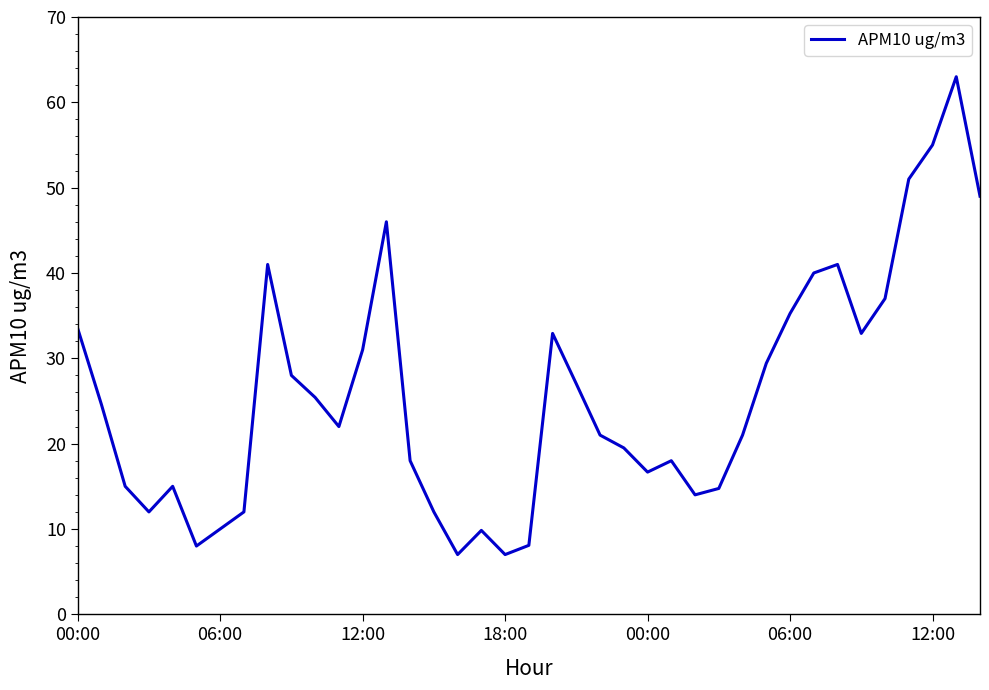

What is the maximum value shown in the chart?

63.0